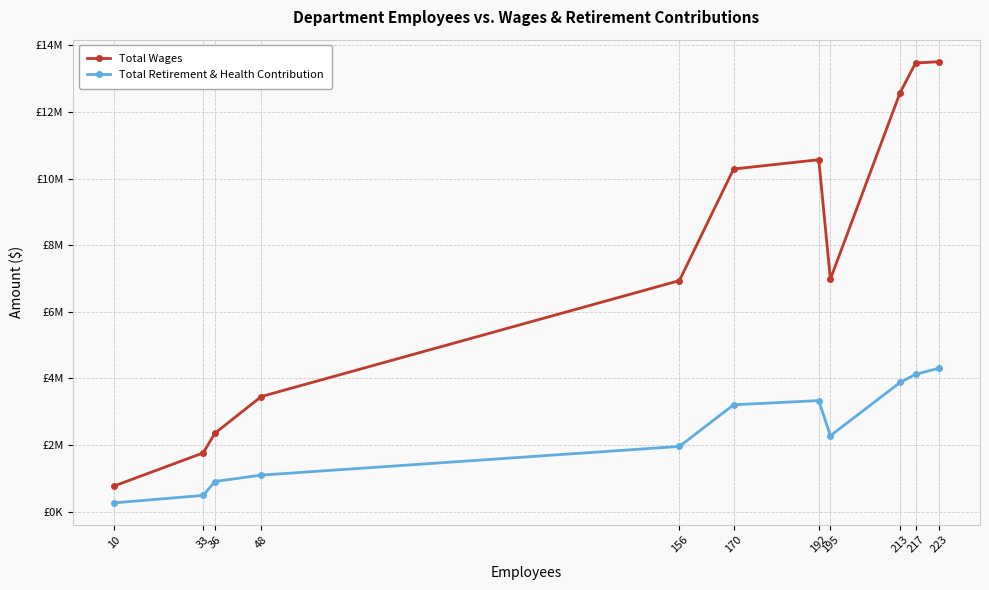

At which label does Total Wages reach its peak?

223